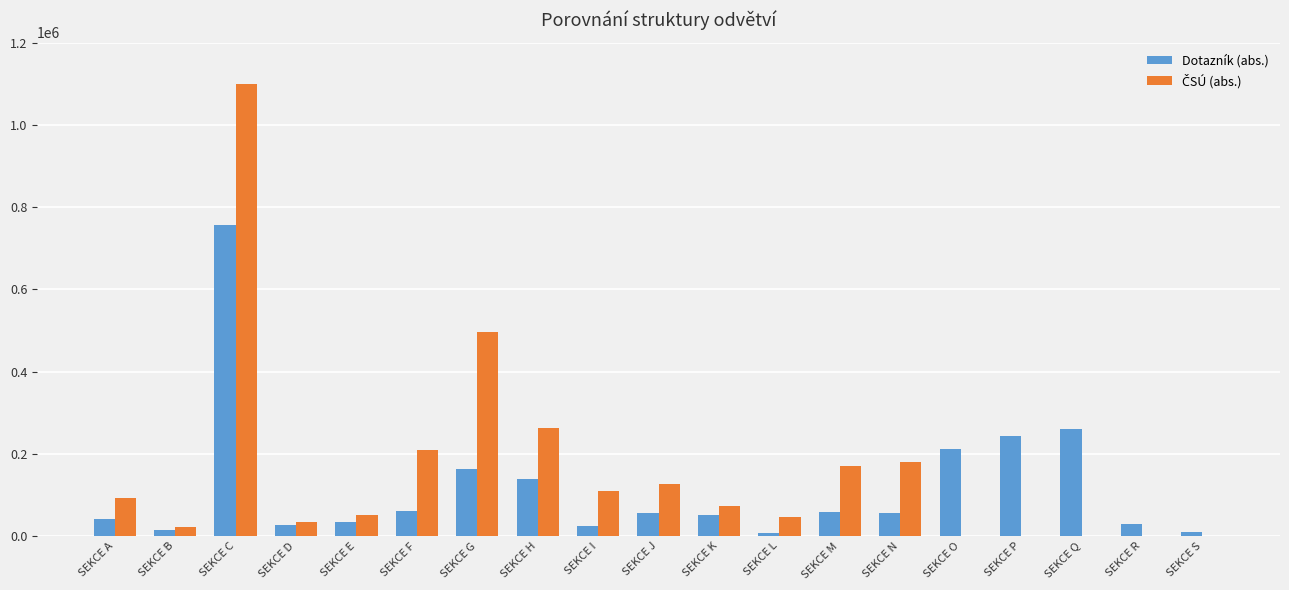

Are the bars horizontal?

No